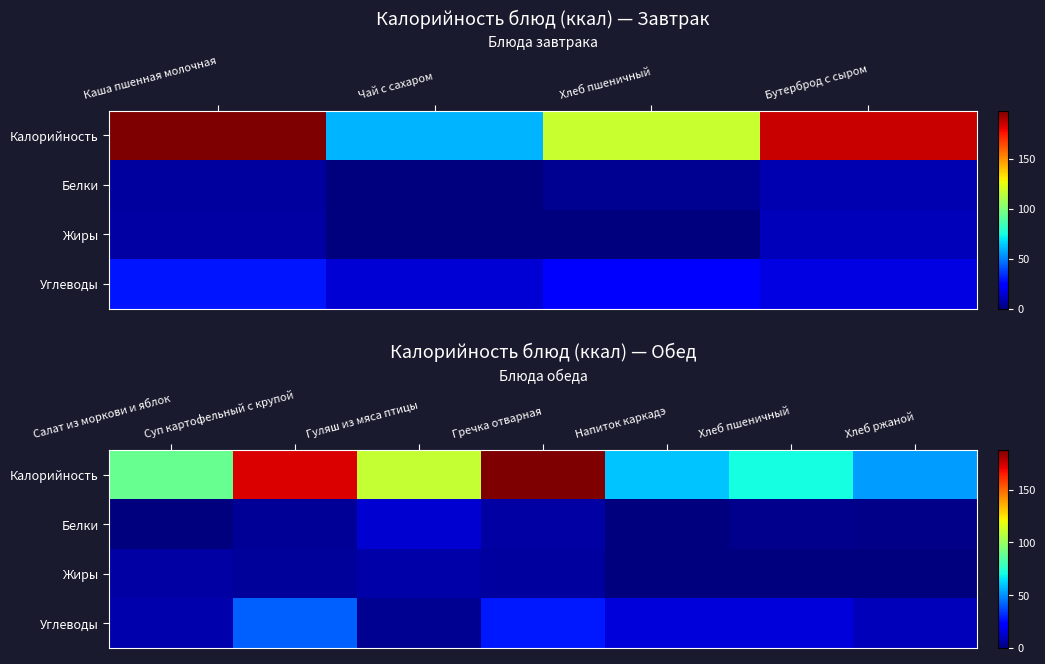

Which has a higher value, Хлеб ржаной or Хлеб пшеничный?

Хлеб пшеничный